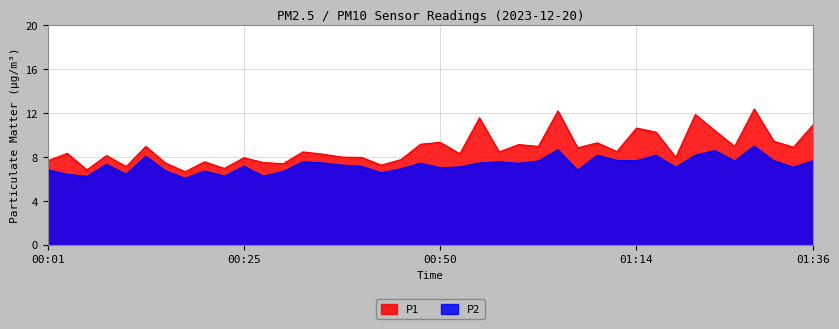

How many interior local valleys does the P2 series have?

13